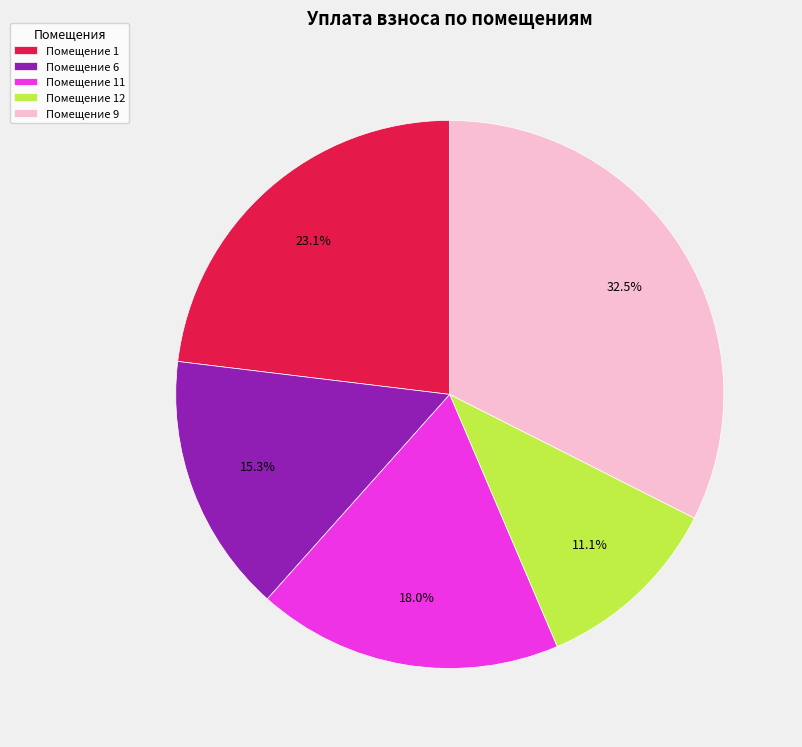

Is there a majority slice in this chart?

No